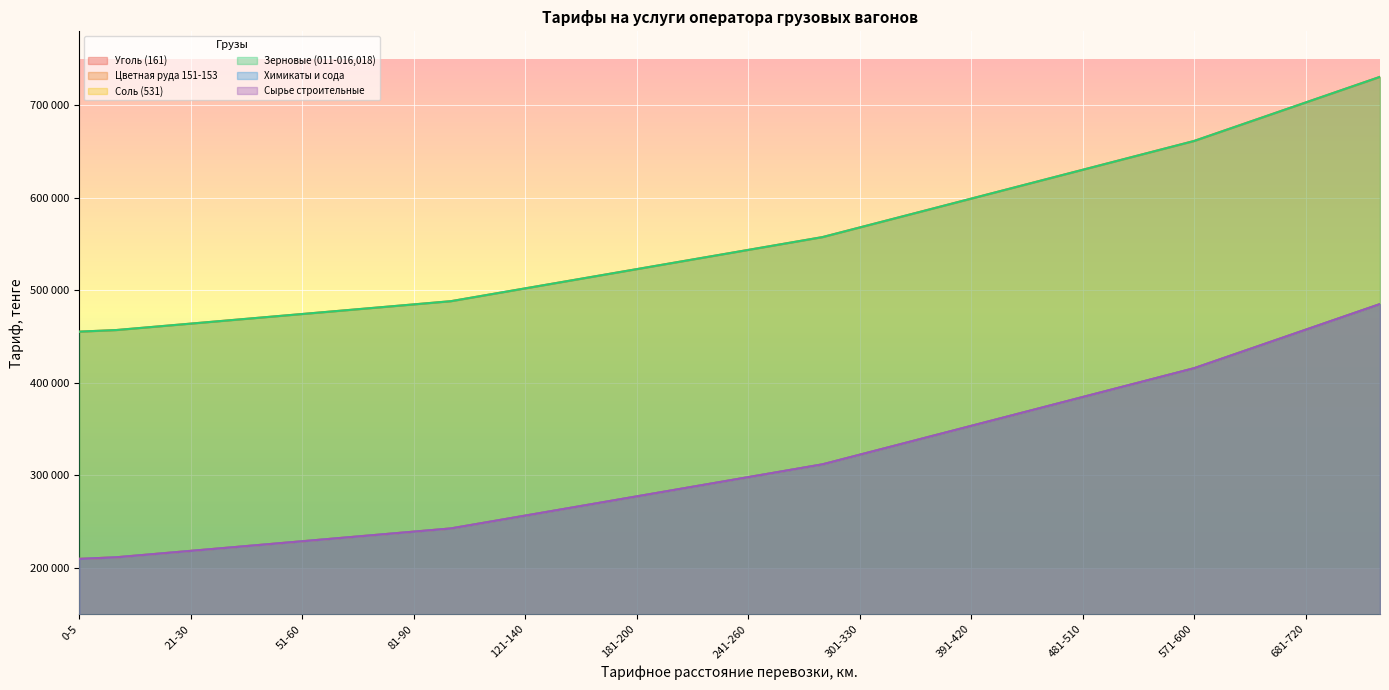

True or false: Зерновые (011-016,018) and Соль (531) intersect in this chart.

False